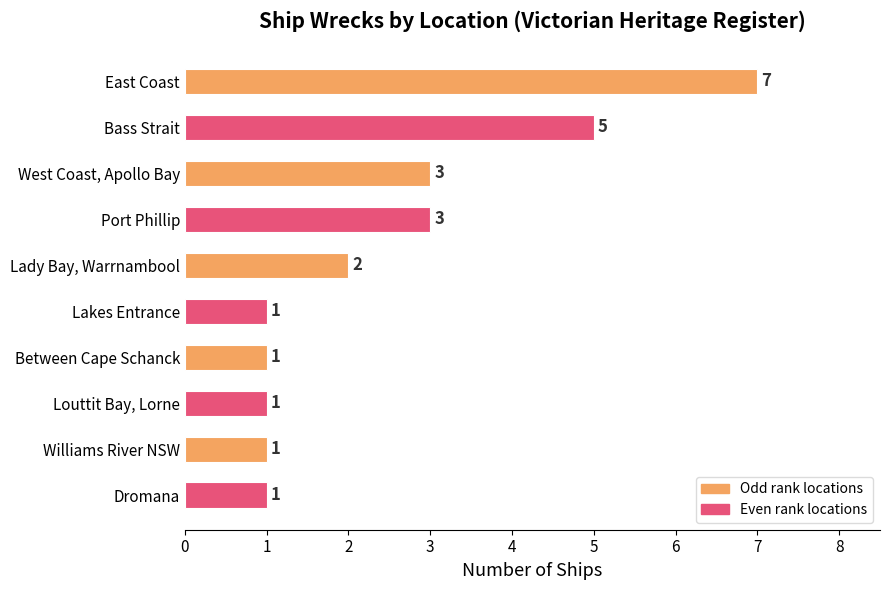

Read the value at Bass Strait.

5